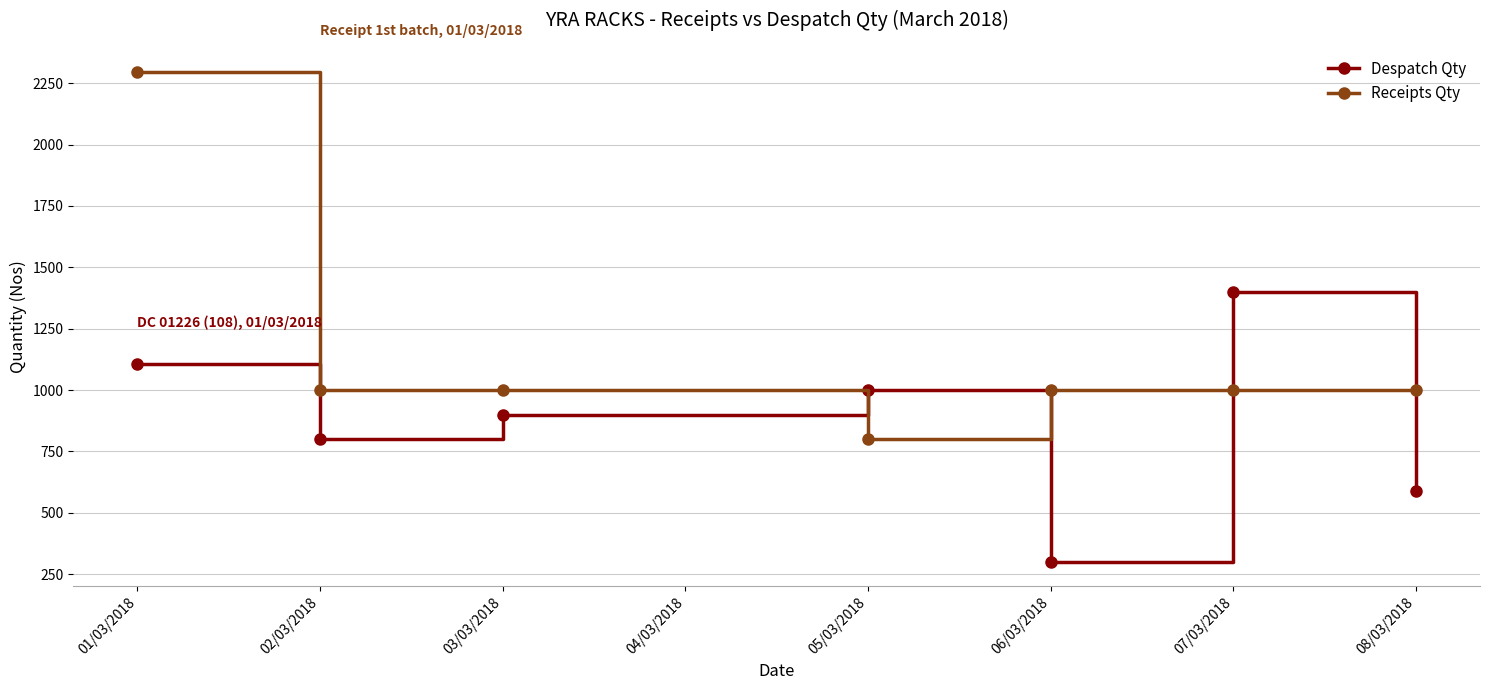

What are all the series names shown in the legend?

Despatch Qty, Receipts Qty